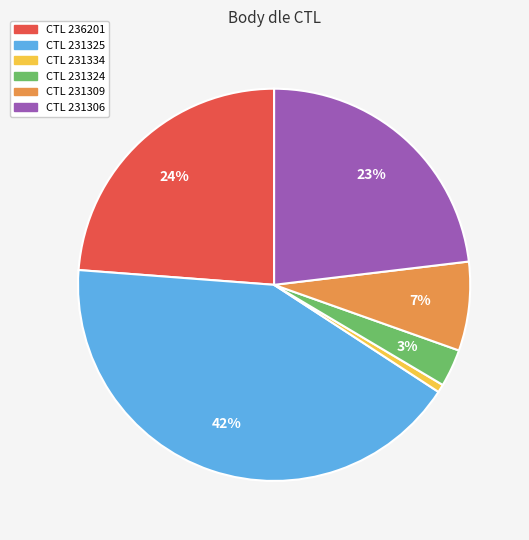

Do CTL 236201 and CTL 231334 together represent more than half of the pie?

No